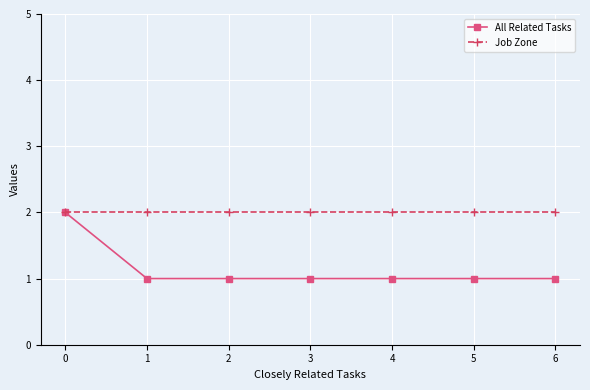

Is it true that Job Zone equals 2 at 6?

True